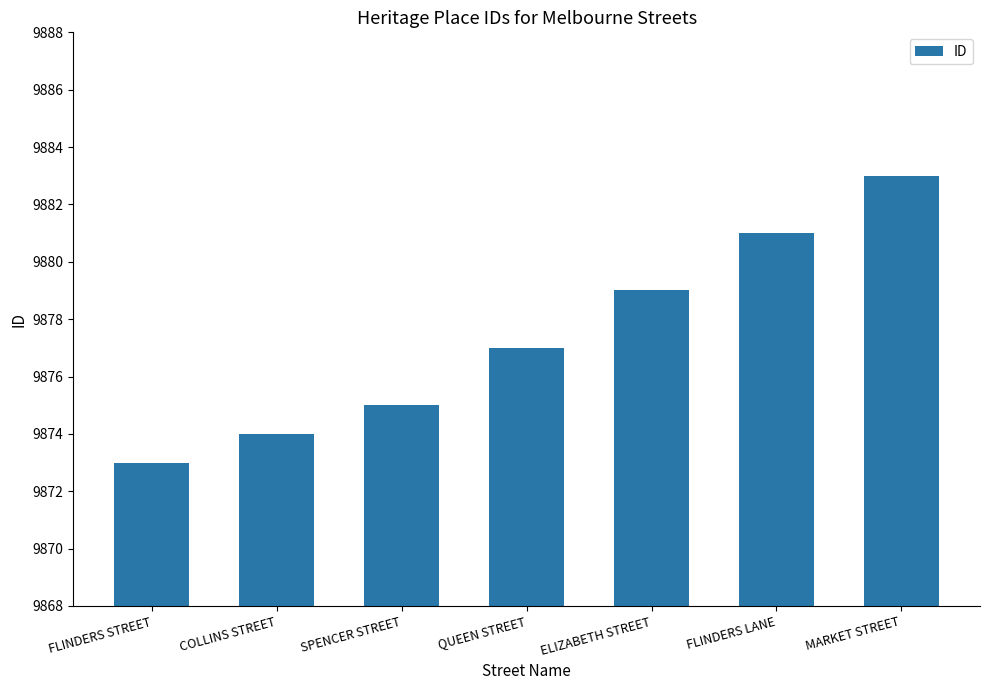

List the labels in order of value, largest first.

MARKET STREET, FLINDERS LANE, ELIZABETH STREET, QUEEN STREET, SPENCER STREET, COLLINS STREET, FLINDERS STREET